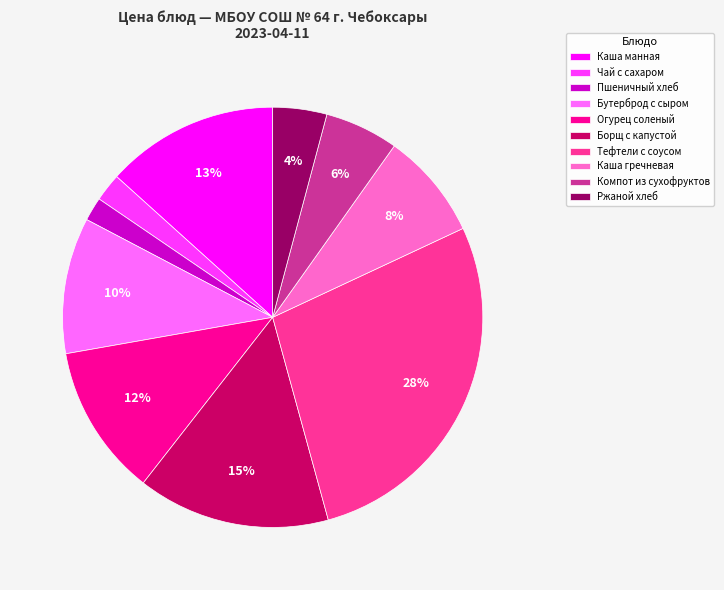

Do Пшеничный хлеб and Каша гречневая together represent more than half of the pie?

No